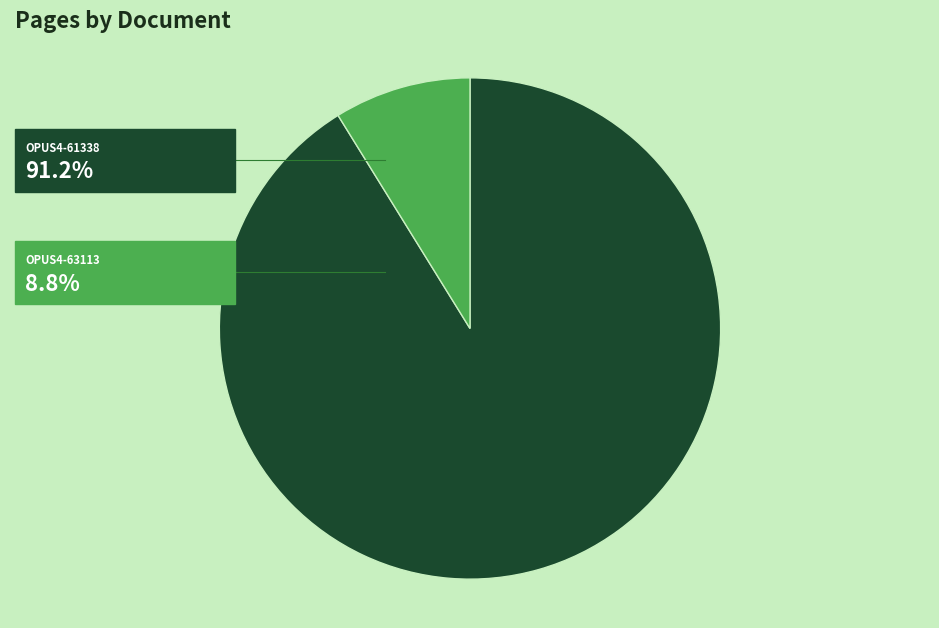

Does any single category account for the majority?

Yes